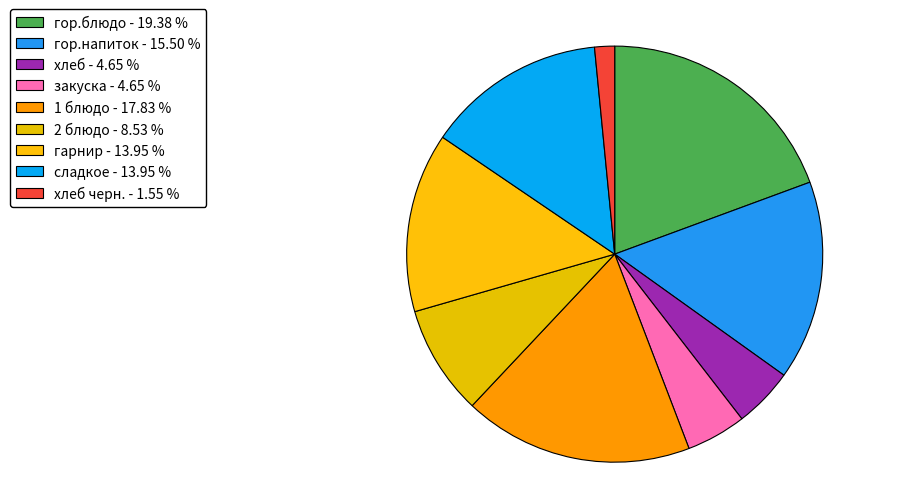

Which category has the smallest portion of the pie?

хлеб черн. - 1.55 %